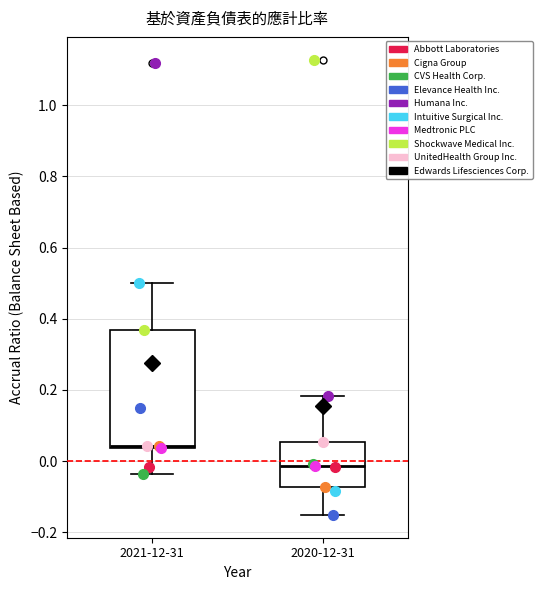

Which box is the tallest, from its lower edge to its upper edge?

2021-12-31